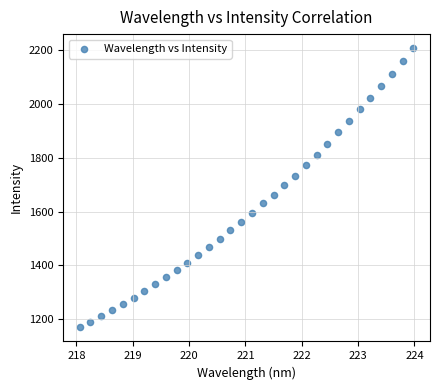

What is the range of Y values (max minus min)?

1039.7